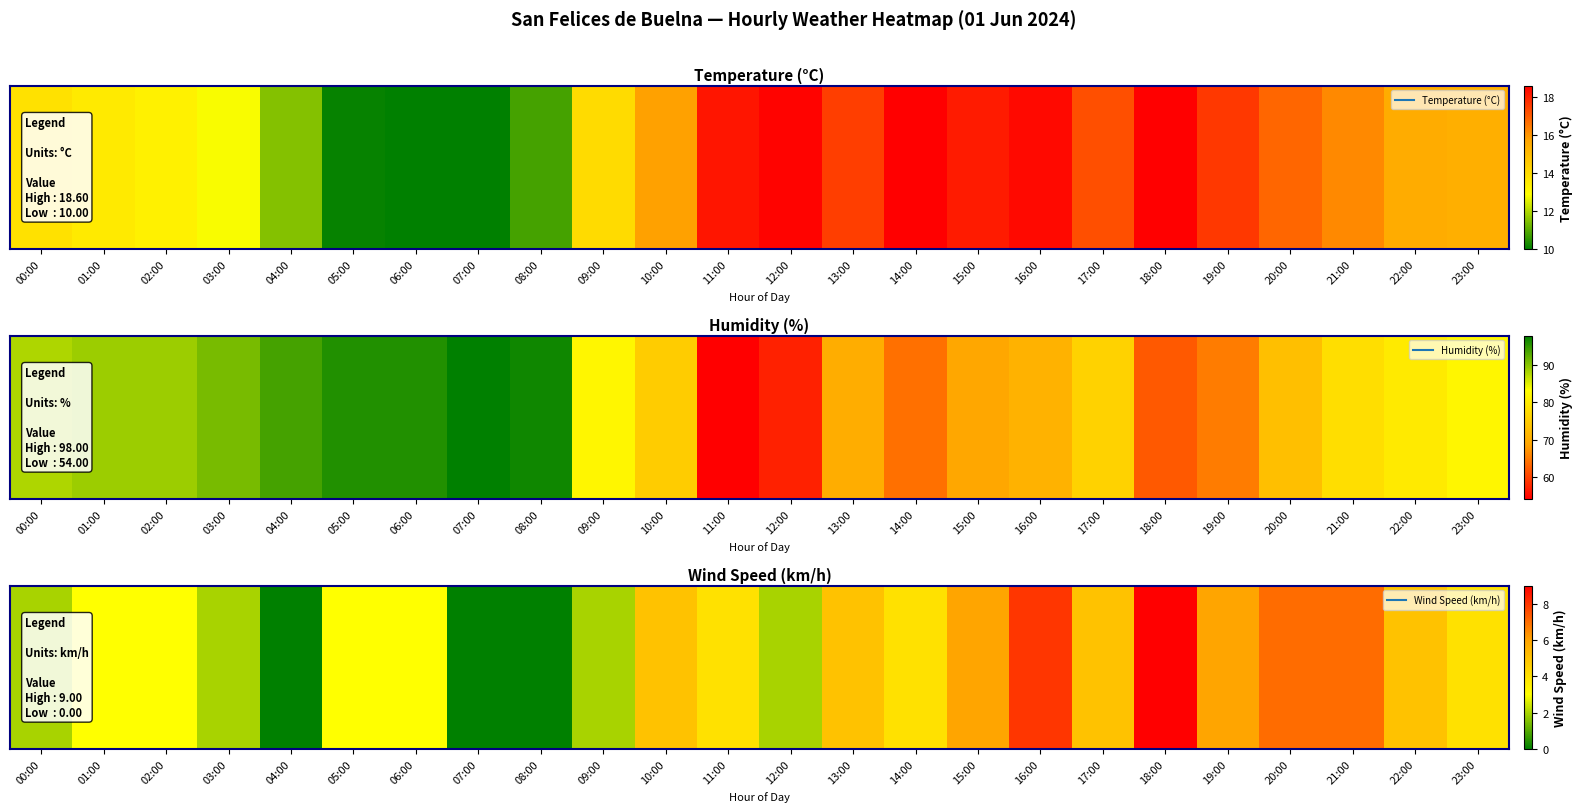

Reading left to right, what are all the values shown in this chart?

00:00=2	01:00=3	02:00=3	03:00=2	04:00=0	05:00=3	06:00=3	07:00=0	08:00=0	09:00=2	10:00=5	11:00=4	12:00=2	13:00=5	14:00=4	15:00=6	16:00=8	17:00=5	18:00=9	19:00=6	20:00=7	21:00=7	22:00=5	23:00=4